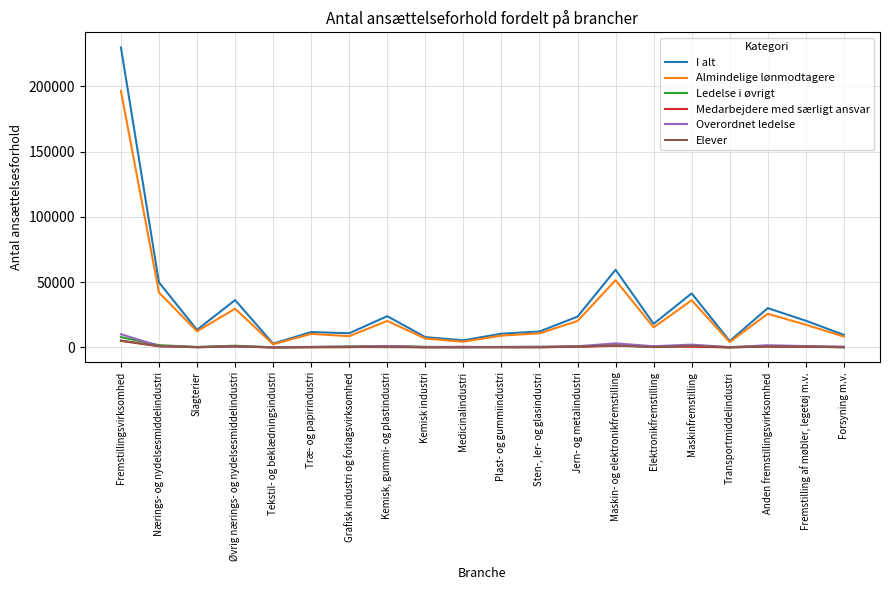

At which category does the chart reach its peak across all series?

Fremstillingsvirksomhed